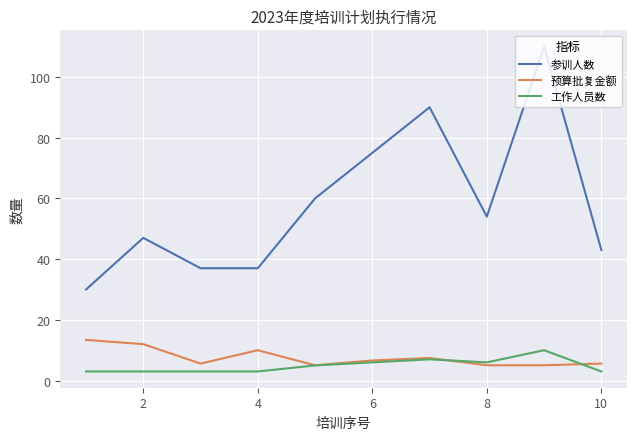

How many lines are shown in the chart?

3